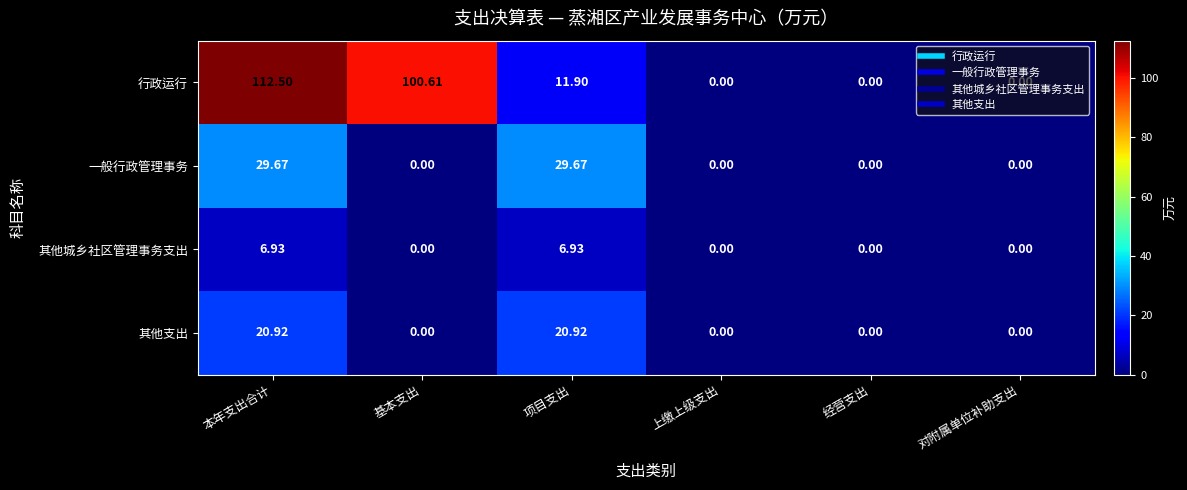

At which label is 行政运行 closest to 56?

项目支出